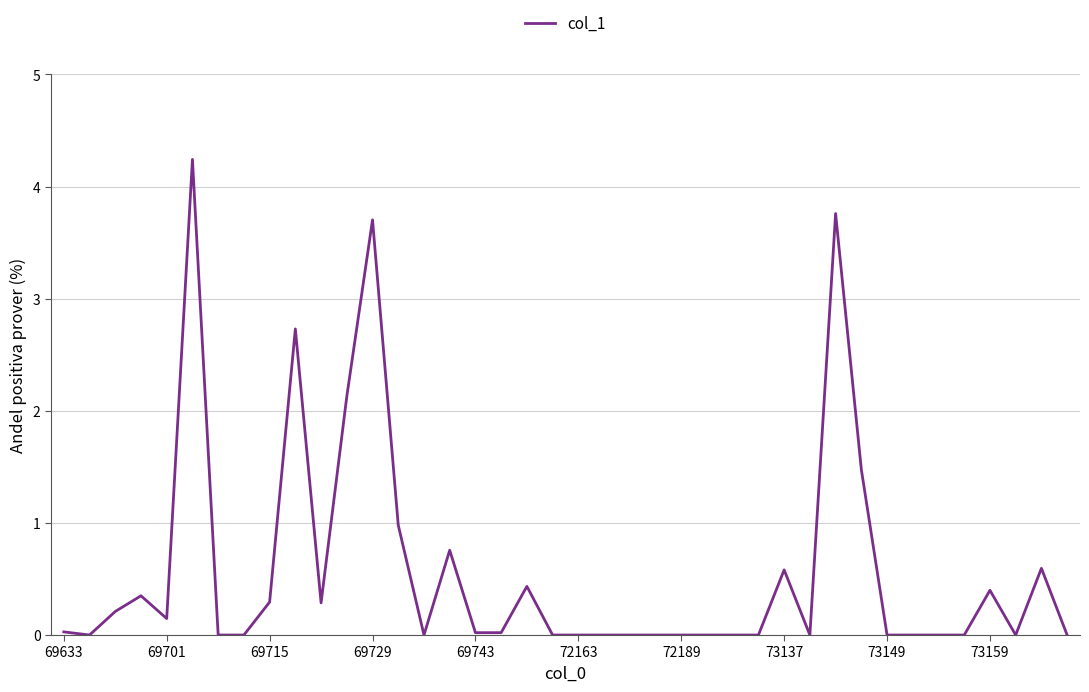

What is the greatest value displayed?

4.2